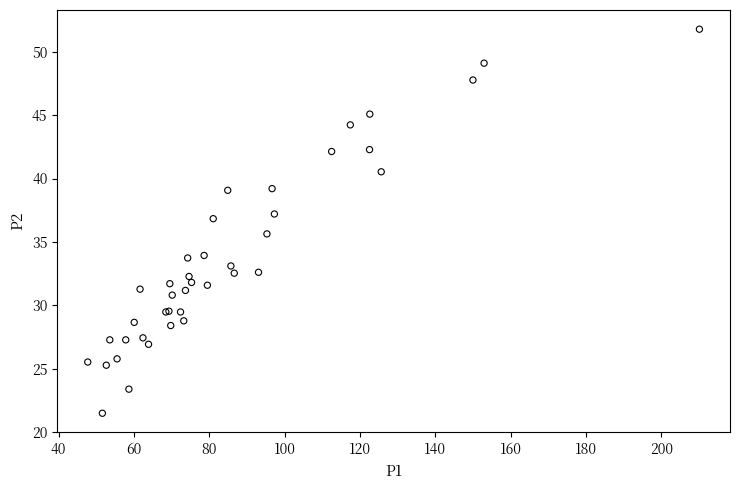

What Y value in the scatter plot is closest to 36?

35.6